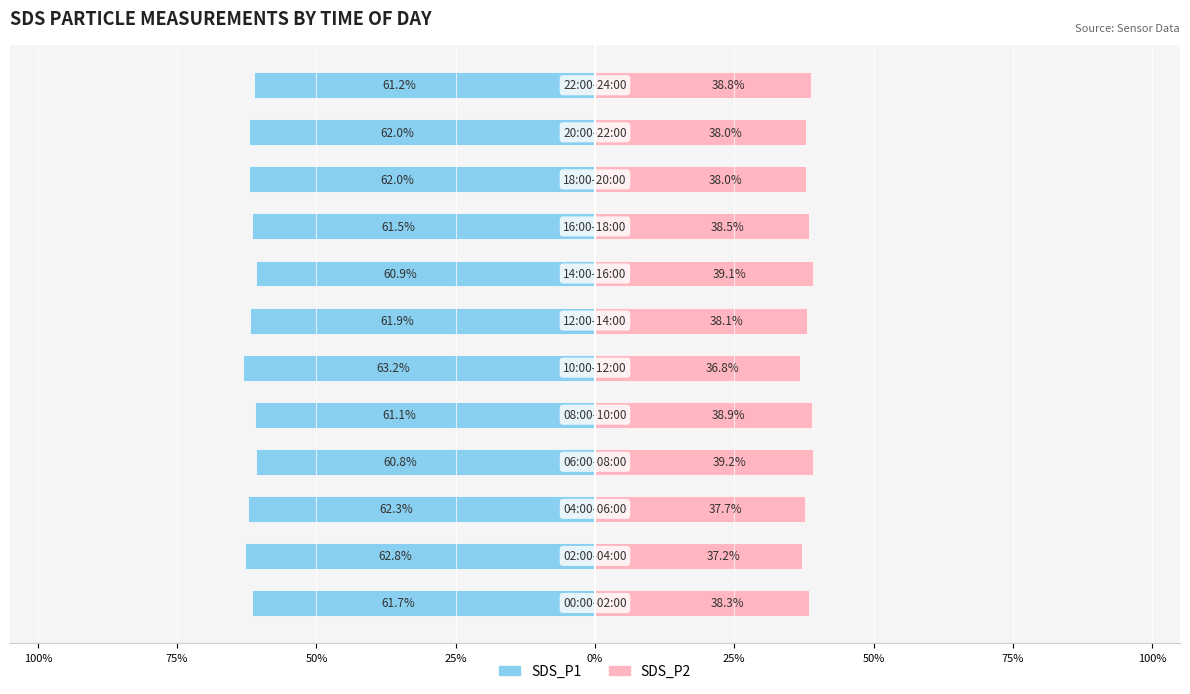

What is the minimum value for SDS_P2?

36.8